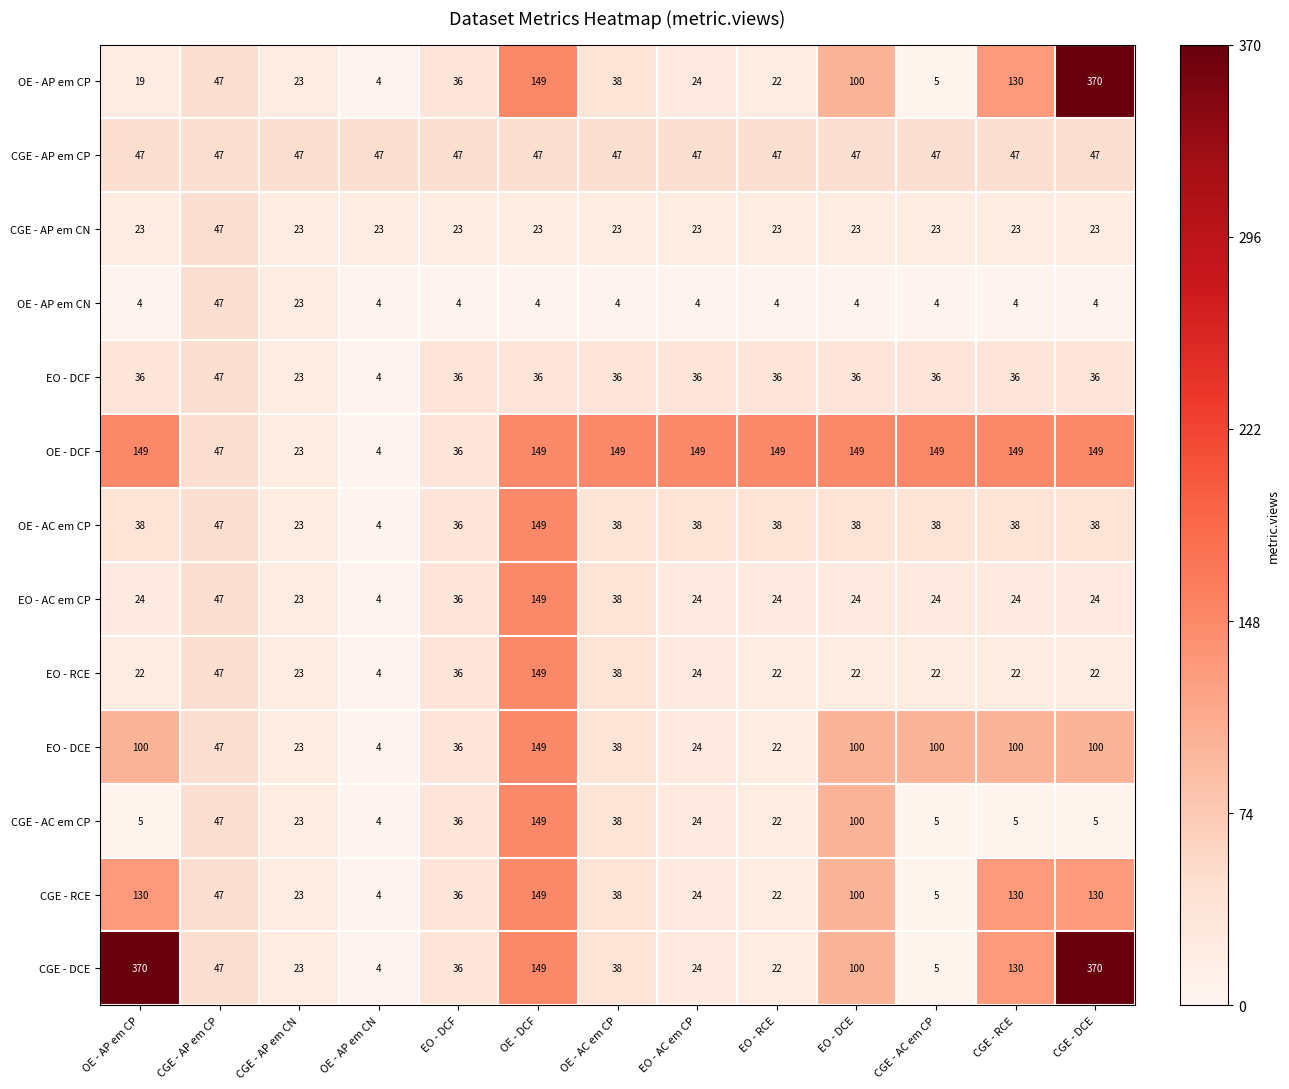

What is the difference between the maximum and minimum values in the OE - DCF series?

145